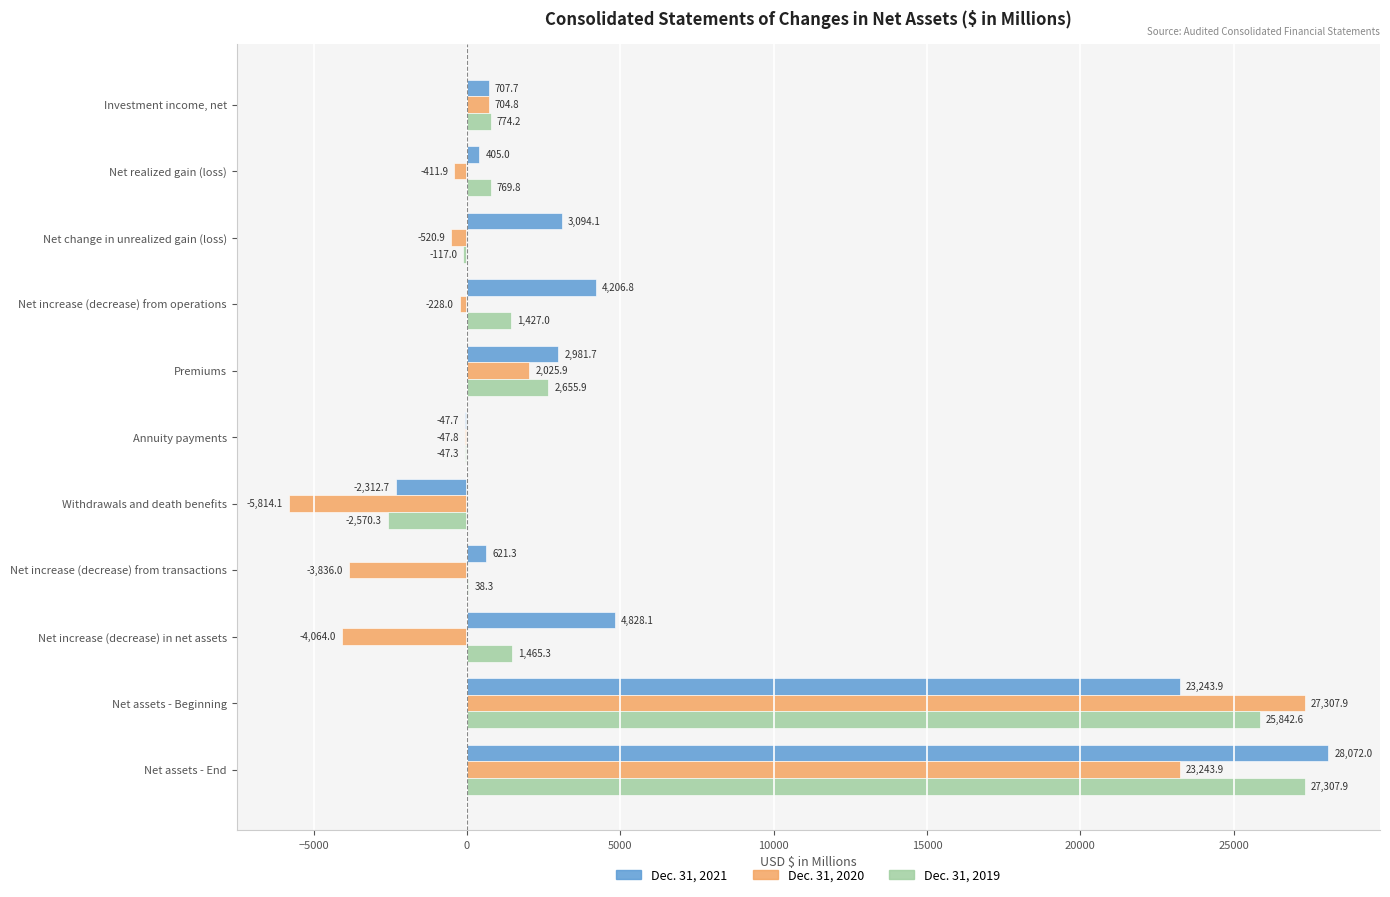

What is the sum of all Dec. 31, 2021 values?

65800.2